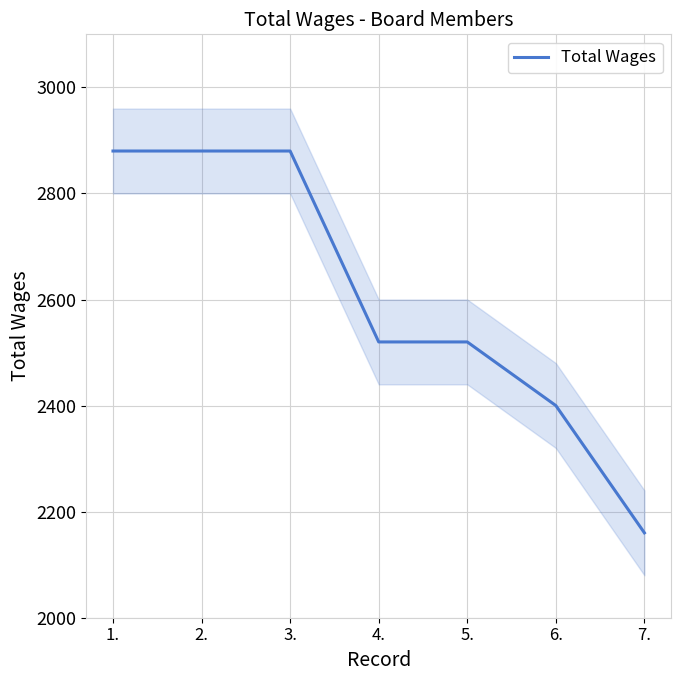

Reading right to left, list all the values displayed in this chart.

7.=2160	6.=2400	5.=2520	4.=2520	3.=2880	2.=2880	1.=2880